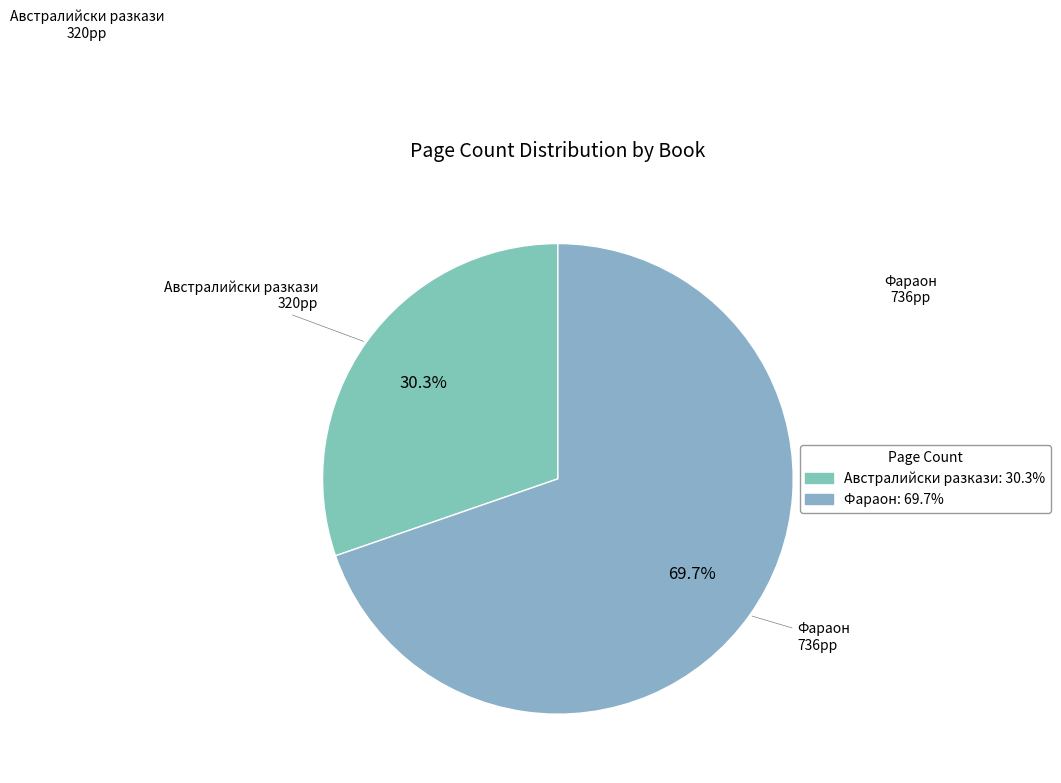

Which category has the biggest portion of the pie?

Фараон